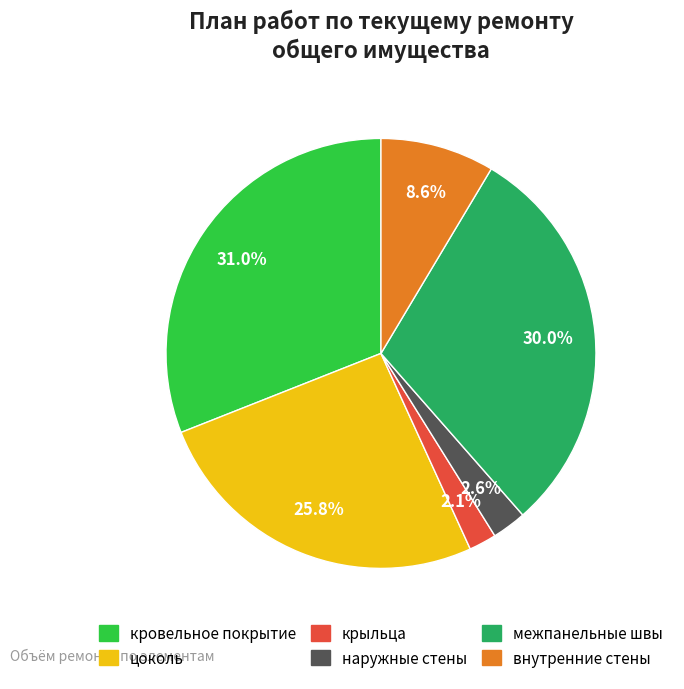

Rank the categories by value from lowest to highest.

крыльца, наружные стены, внутренние стены, цоколь, межпанельные швы, кровельное покрытие